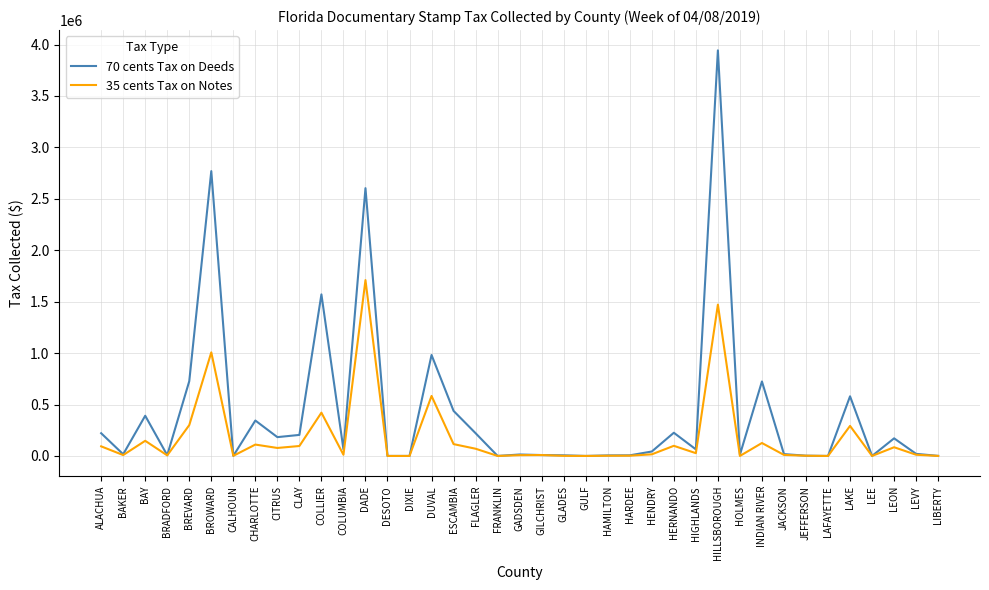

The value of 70 cents Tax on Deeds at CLAY is 204460.9. True or false?

True